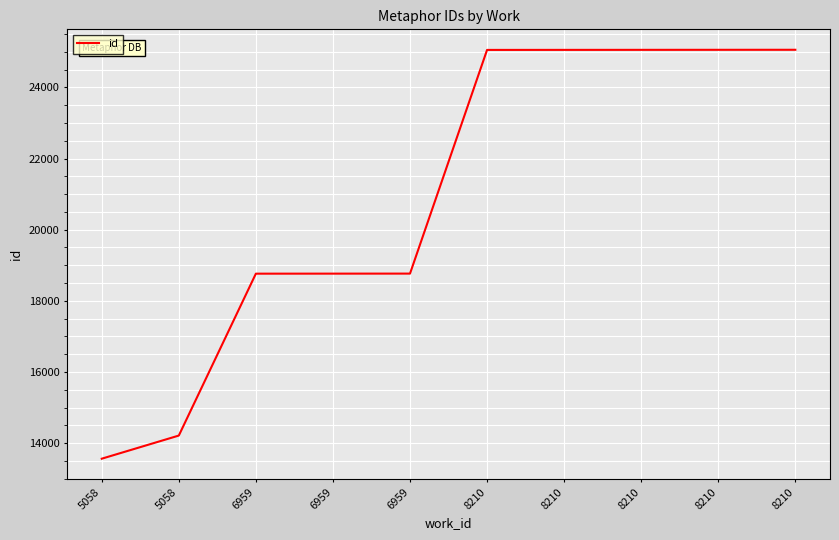

Which has a higher value, 8210 or 6959?

8210